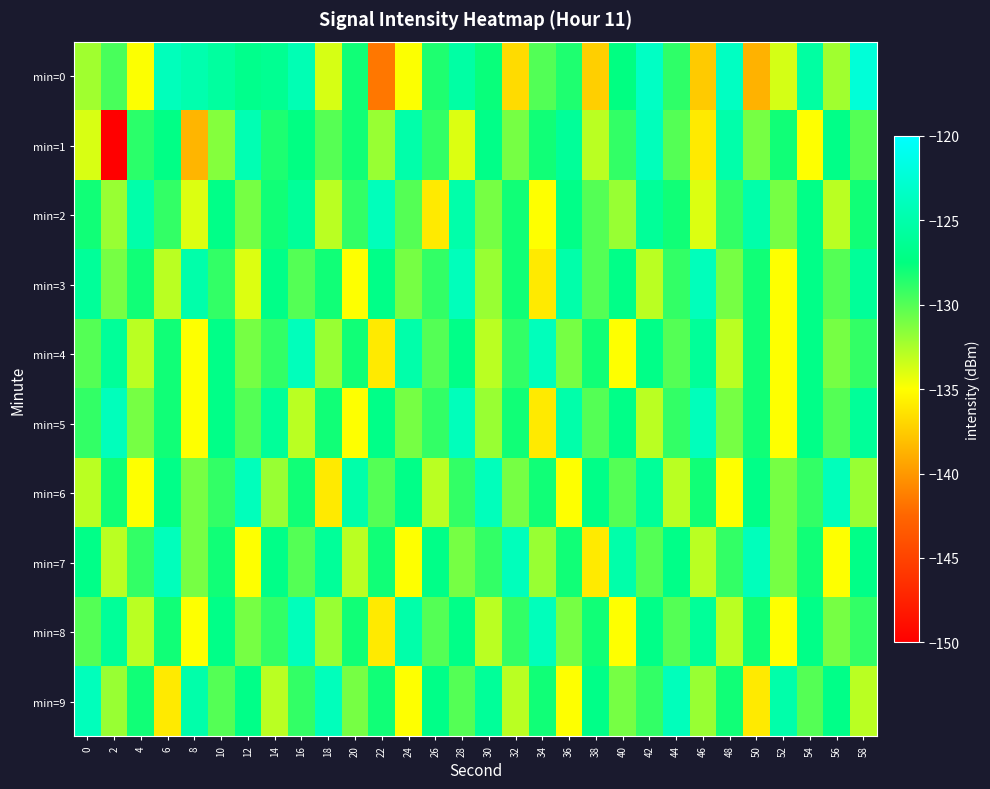

Reading left to right, extract all data points from this chart.

min=0: 0=-132.2	2=-129.6	4=-134.9	6=-124.0	8=-124.8	10=-125.6	12=-126.8	14=-126.4	16=-124.4	18=-133.8	20=-128.0	22=-141.6	24=-134.9	26=-128.4	28=-125.3	30=-127.7	32=-136.7	34=-129.9	36=-128.4	38=-137.3	40=-127.3	42=-123.5	44=-128.9	46=-137.6	48=-123.6	50=-138.7	52=-133.8	54=-125.5	56=-132.2	58=-122.3
min=1: 0=-133.9	2=-150.3	4=-128.7	6=-127.1	8=-138.6	10=-131.4	12=-124.5	14=-128.4	16=-127.3	18=-130.1	20=-128.0	22=-132.0	24=-125.0	26=-129.0	28=-134.0	30=-127.0	32=-131.0	34=-128.0	36=-126.0	38=-133.0	40=-129.0	42=-124.0	44=-130.0	46=-136.0	48=-125.0	50=-131.0	52=-128.0	54=-135.0	56=-127.0	58=-130.0
min=2: 0=-128.0	2=-132.0	4=-125.0	6=-129.0	8=-134.0	10=-127.0	12=-131.0	14=-128.0	16=-126.0	18=-133.0	20=-129.0	22=-124.0	24=-130.0	26=-136.0	28=-125.0	30=-131.0	32=-128.0	34=-135.0	36=-127.0	38=-130.0	40=-132.0	42=-126.0	44=-128.0	46=-134.0	48=-129.0	50=-125.0	52=-131.0	54=-127.0	56=-133.0	58=-128.0
min=3: 0=-126.0	2=-131.0	4=-128.0	6=-133.0	8=-125.0	10=-129.0	12=-134.0	14=-127.0	16=-130.0	18=-128.0	20=-135.0	22=-127.0	24=-131.0	26=-129.0	28=-124.0	30=-132.0	32=-128.0	34=-136.0	36=-125.0	38=-130.0	40=-127.0	42=-133.0	44=-129.0	46=-124.0	48=-131.0	50=-128.0	52=-135.0	54=-127.0	56=-130.0	58=-126.0
min=4: 0=-130.0	2=-126.0	4=-133.0	6=-128.0	8=-135.0	10=-127.0	12=-131.0	14=-129.0	16=-124.0	18=-132.0	20=-128.0	22=-136.0	24=-125.0	26=-130.0	28=-127.0	30=-133.0	32=-129.0	34=-124.0	36=-131.0	38=-128.0	40=-135.0	42=-127.0	44=-130.0	46=-126.0	48=-133.0	50=-128.0	52=-135.0	54=-127.0	56=-131.0	58=-129.0
min=5: 0=-129.0	2=-124.0	4=-131.0	6=-128.0	8=-135.0	10=-127.0	12=-130.0	14=-126.0	16=-133.0	18=-128.0	20=-135.0	22=-127.0	24=-131.0	26=-129.0	28=-124.0	30=-132.0	32=-128.0	34=-136.0	36=-125.0	38=-130.0	40=-127.0	42=-133.0	44=-129.0	46=-124.0	48=-131.0	50=-128.0	52=-135.0	54=-127.0	56=-130.0	58=-126.0
min=6: 0=-133.0	2=-128.0	4=-135.0	6=-127.0	8=-131.0	10=-129.0	12=-124.0	14=-132.0	16=-128.0	18=-136.0	20=-125.0	22=-130.0	24=-127.0	26=-133.0	28=-129.0	30=-124.0	32=-131.0	34=-128.0	36=-135.0	38=-127.0	40=-130.0	42=-126.0	44=-133.0	46=-128.0	48=-135.0	50=-127.0	52=-131.0	54=-129.0	56=-124.0	58=-132.0
min=7: 0=-127.0	2=-133.0	4=-129.0	6=-124.0	8=-131.0	10=-128.0	12=-135.0	14=-127.0	16=-130.0	18=-126.0	20=-133.0	22=-128.0	24=-135.0	26=-127.0	28=-131.0	30=-129.0	32=-124.0	34=-132.0	36=-128.0	38=-136.0	40=-125.0	42=-130.0	44=-127.0	46=-133.0	48=-129.0	50=-124.0	52=-131.0	54=-128.0	56=-135.0	58=-127.0
min=8: 0=-130.0	2=-126.0	4=-133.0	6=-128.0	8=-135.0	10=-127.0	12=-131.0	14=-129.0	16=-124.0	18=-132.0	20=-128.0	22=-136.0	24=-125.0	26=-130.0	28=-127.0	30=-133.0	32=-129.0	34=-124.0	36=-131.0	38=-128.0	40=-135.0	42=-127.0	44=-130.0	46=-126.0	48=-133.0	50=-128.0	52=-135.0	54=-127.0	56=-131.0	58=-129.0
min=9: 0=-124.0	2=-132.0	4=-128.0	6=-136.0	8=-125.0	10=-130.0	12=-127.0	14=-133.0	16=-129.0	18=-124.0	20=-131.0	22=-128.0	24=-135.0	26=-127.0	28=-130.0	30=-126.0	32=-133.0	34=-128.0	36=-135.0	38=-127.0	40=-131.0	42=-129.0	44=-124.0	46=-132.0	48=-128.0	50=-136.0	52=-125.0	54=-130.0	56=-127.0	58=-133.0